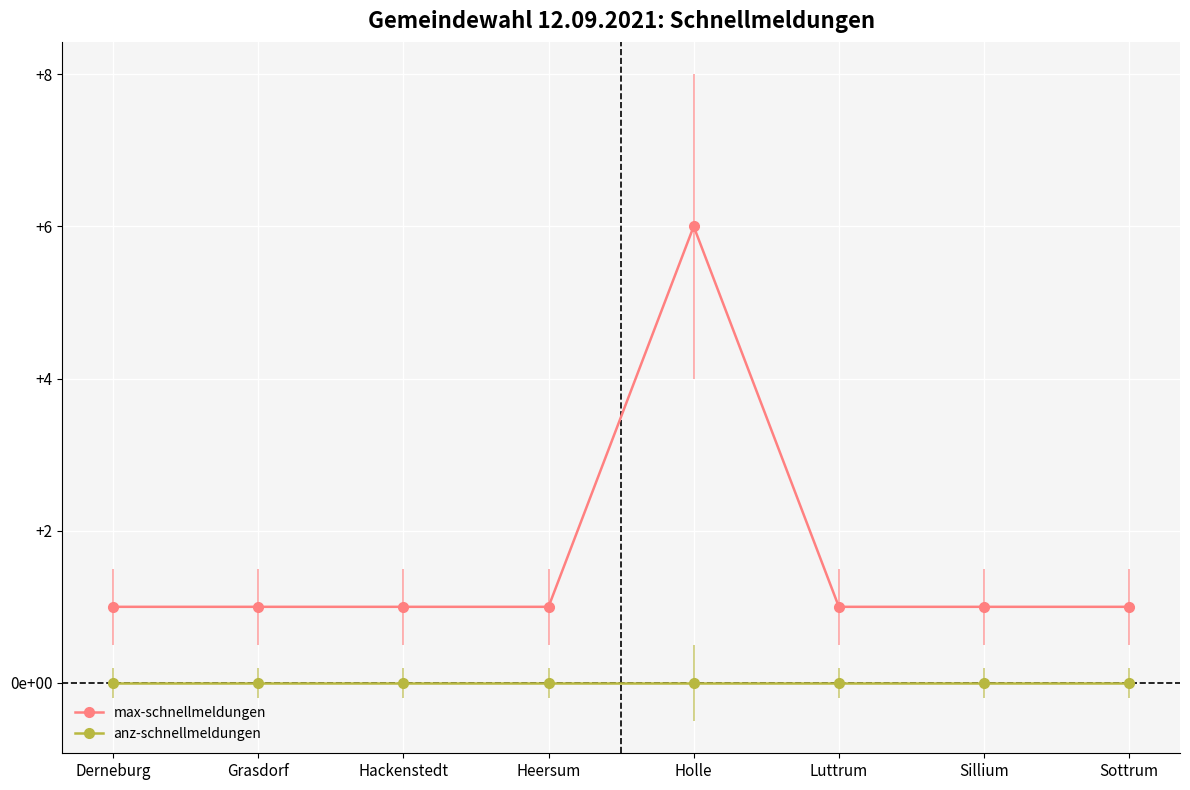

Between Sottrum and Heersum, which is larger?

Sottrum